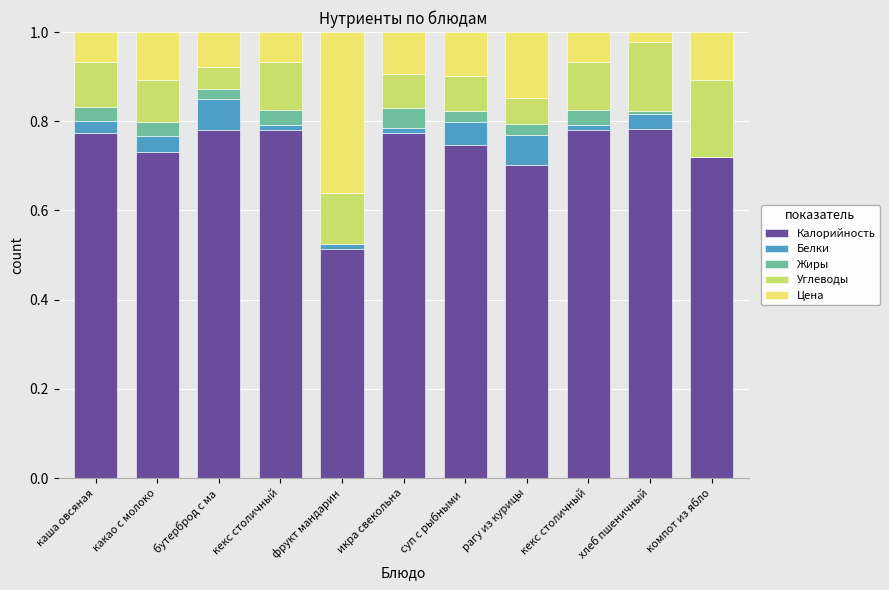

Does the chart contain stacked bars?

Yes